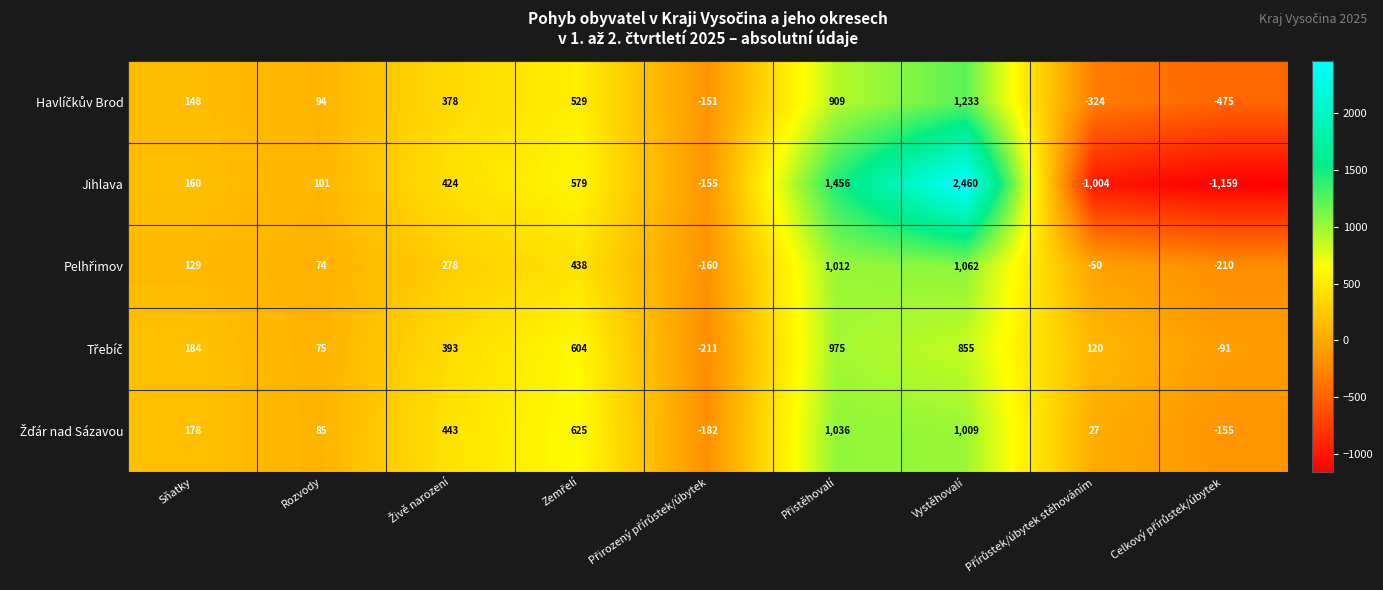

How many values in Jihlava are below zero?

3